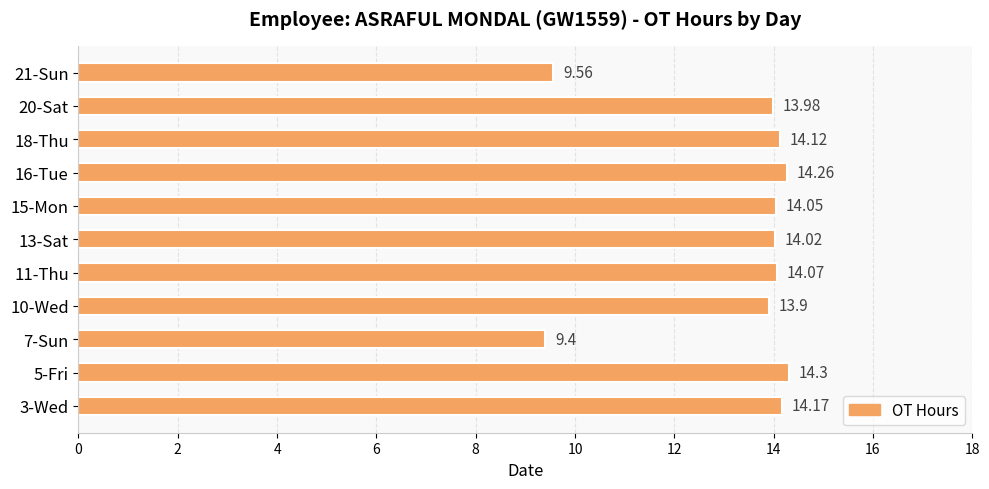

At which category does the chart reach its peak across all series?

5-Fri